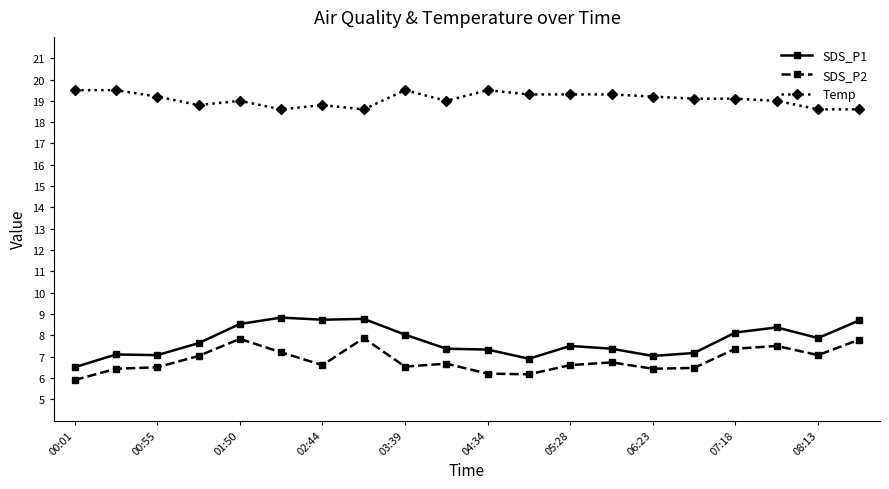

Does the chart display data point markers on the line(s)?

Yes